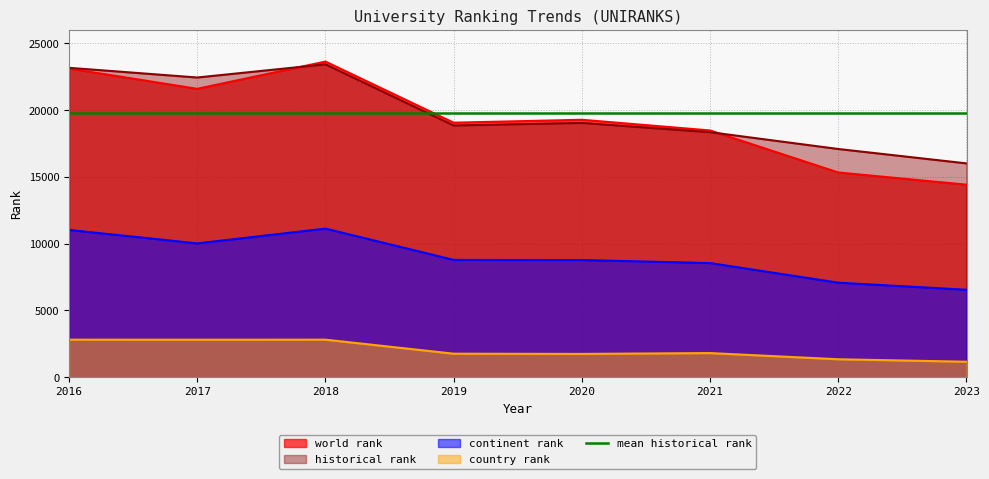

How many data points in world rank are above 19271?

3